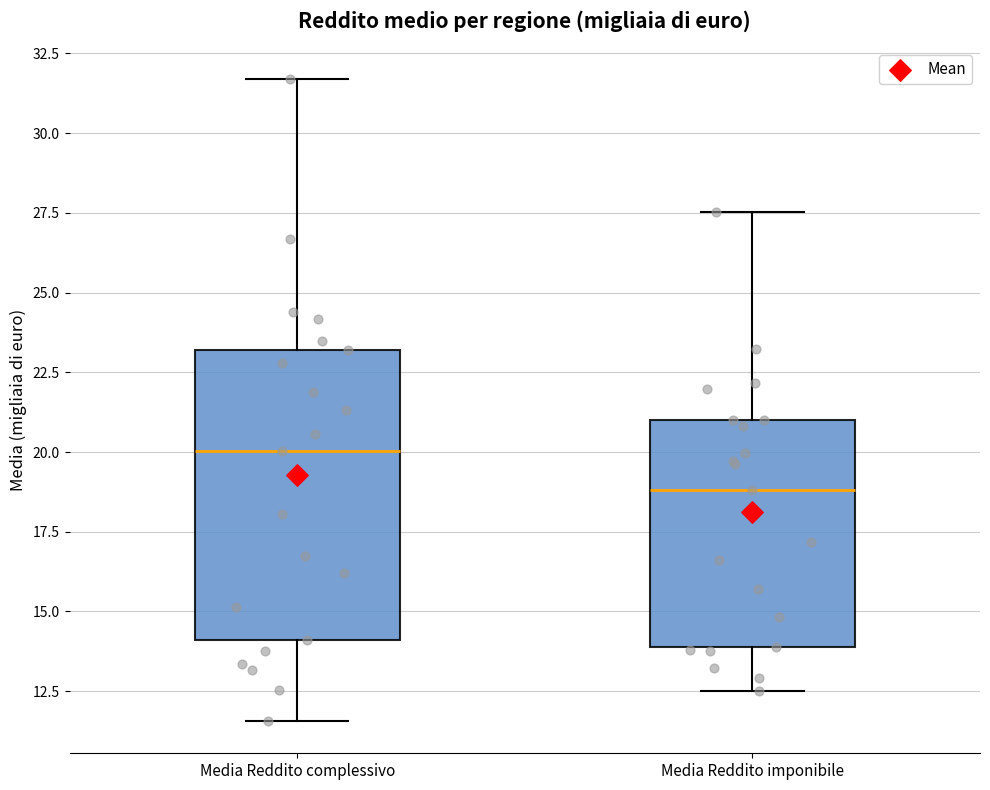

Which box is the tallest, from its lower edge to its upper edge?

Media Reddito complessivo